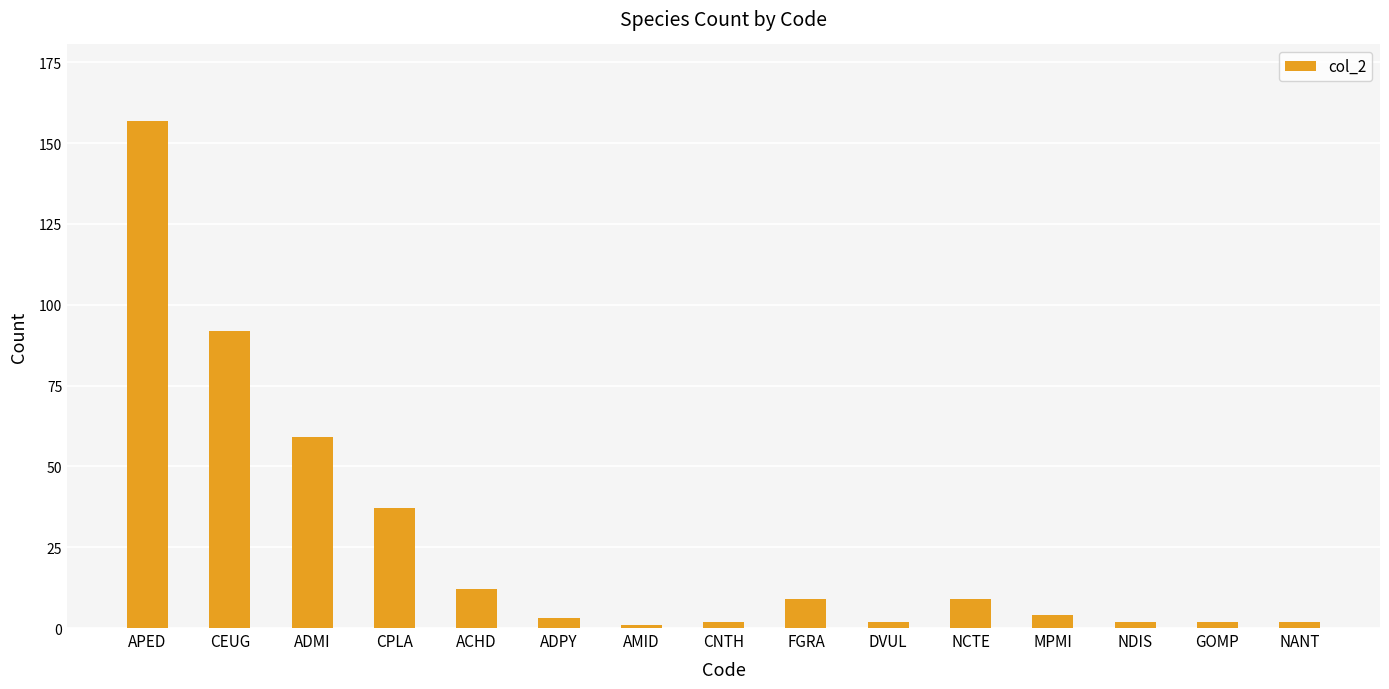

Reading right to left, extract all data points from this chart.

NANT=2	GOMP=2	NDIS=2	MPMI=4	NCTE=9	DVUL=2	FGRA=9	CNTH=2	AMID=1	ADPY=3	ACHD=12	CPLA=37	ADMI=59	CEUG=92	APED=157